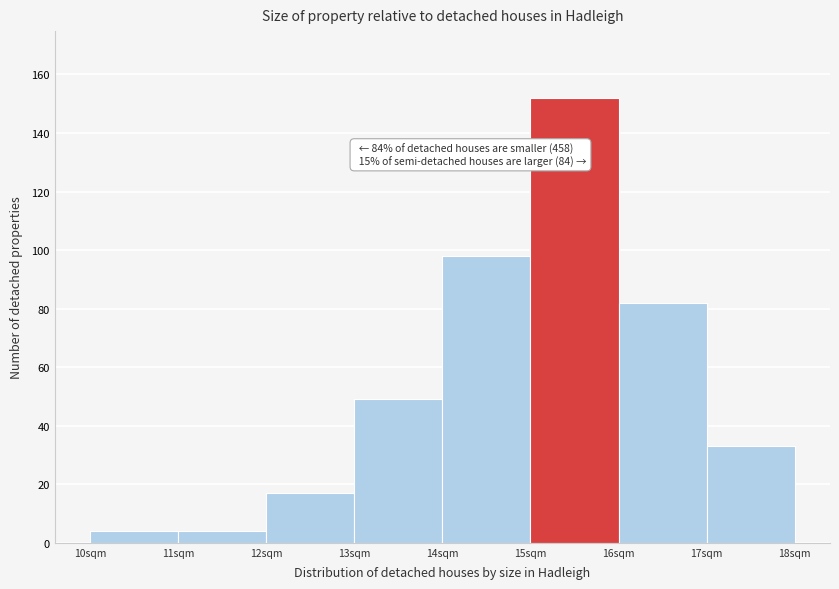

Which range on the x-axis has the tallest bar?

15 to 16